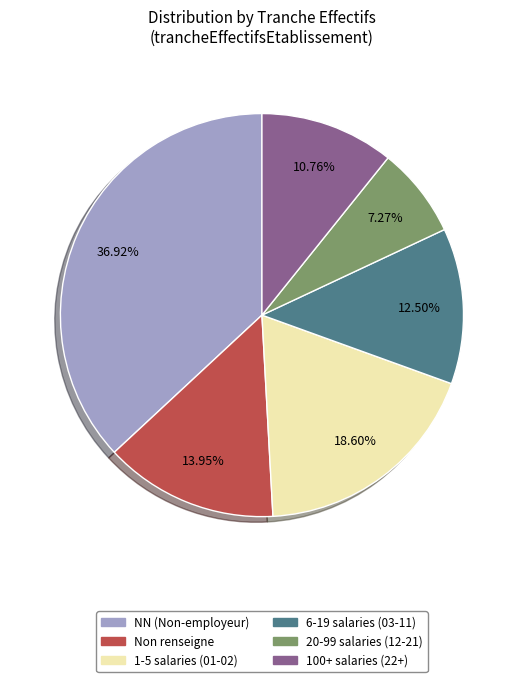

Is there a majority slice in this chart?

No